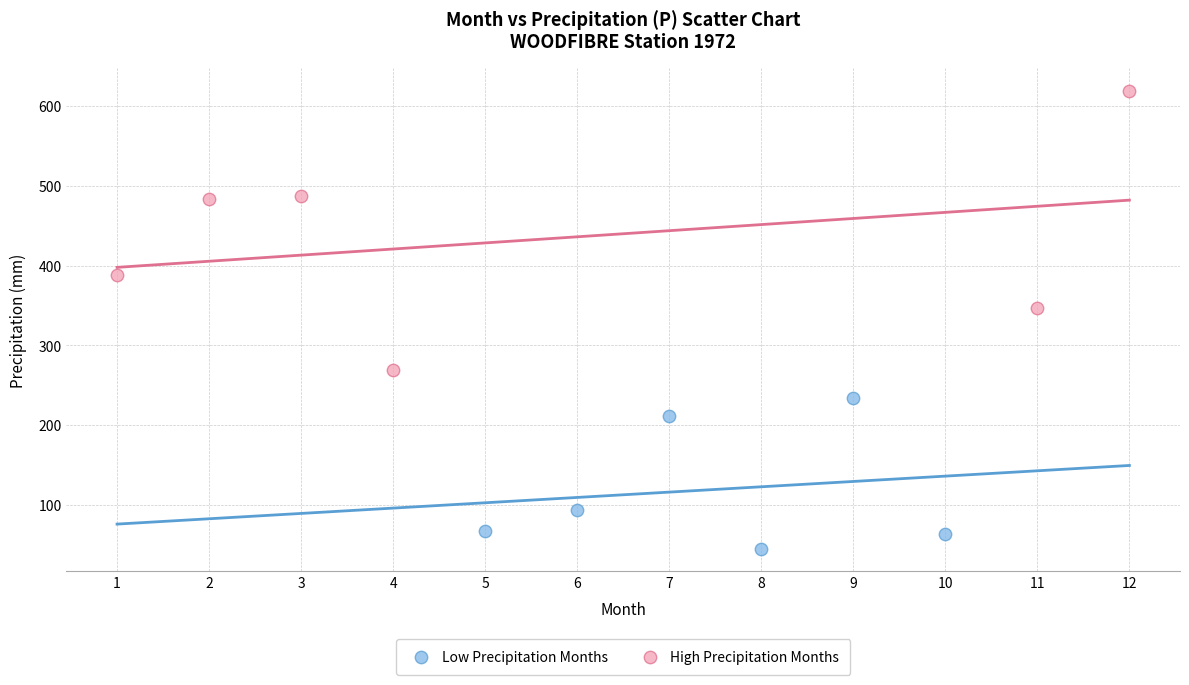

Which series reaches the minimum Y coordinate?

Low Precipitation Months